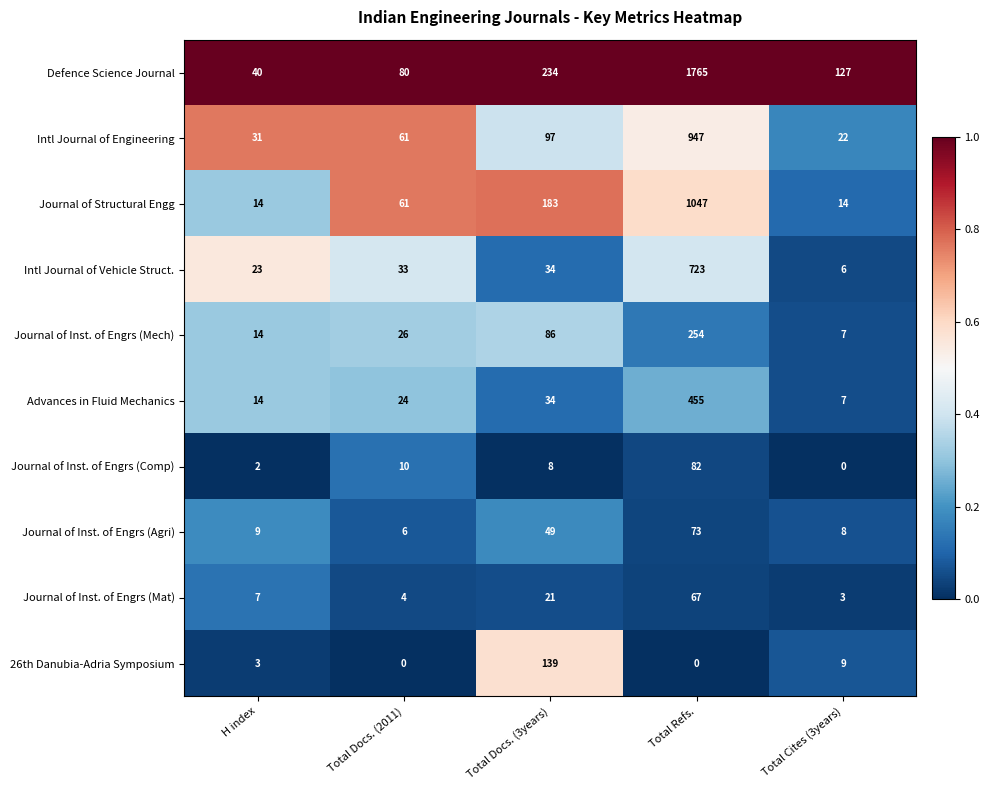

The Journal of Inst. of Engrs (Agri) series shows 31 at Total Refs.. True or false?

False